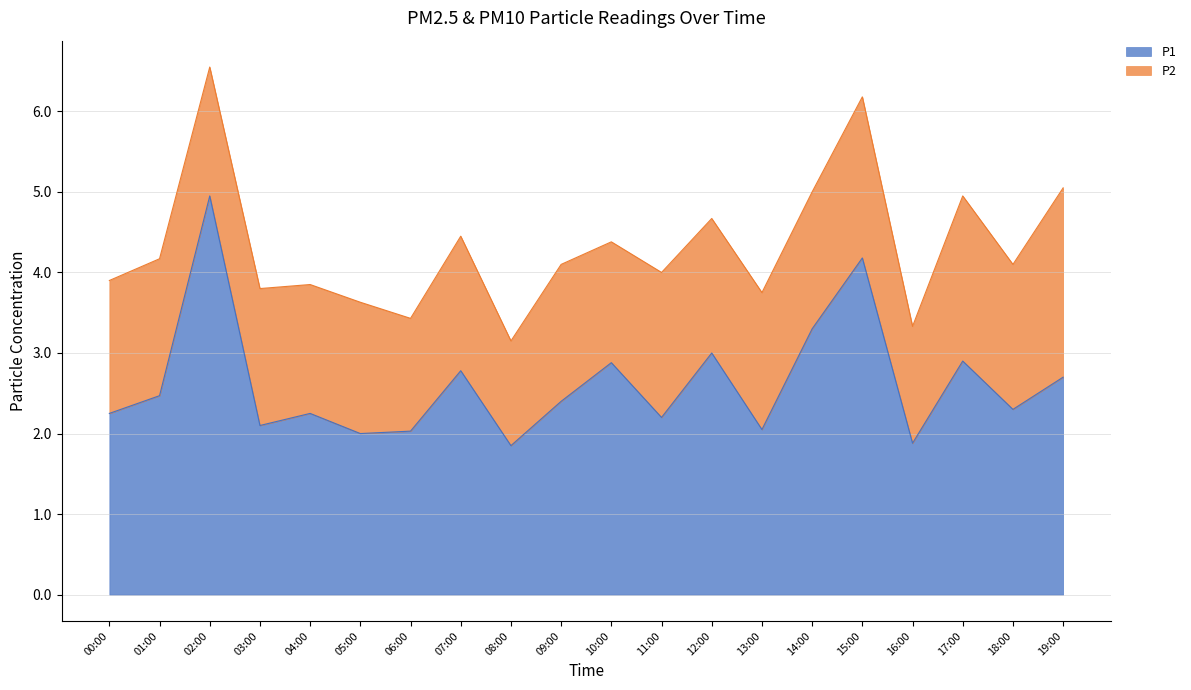

What is the difference between the values at 14:00 and 16:00?

1.4